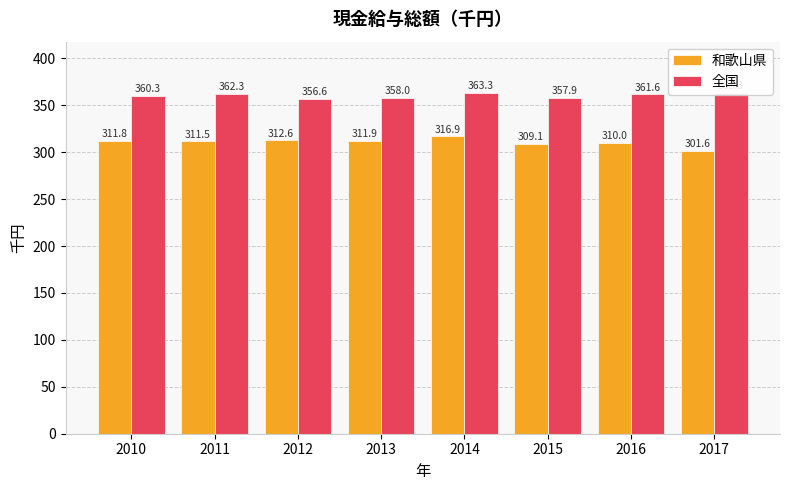

What is the difference between the highest and lowest values at 2012?

44.1